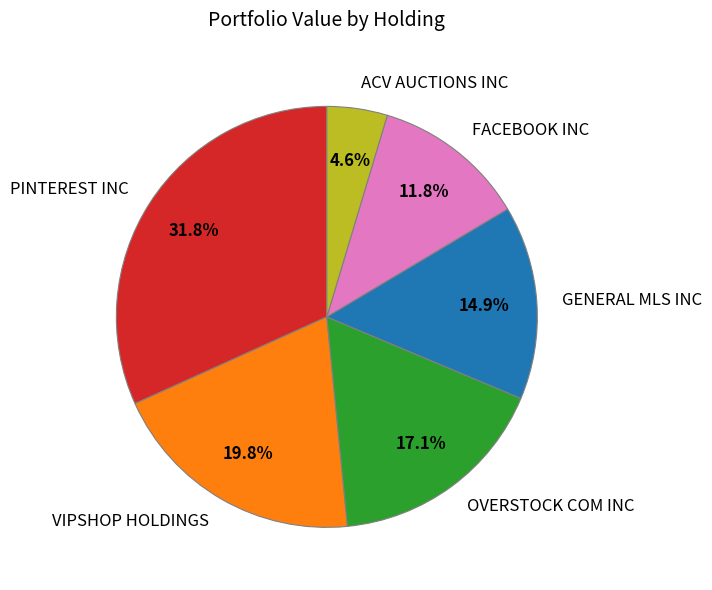

Between ACV AUCTIONS INC and FACEBOOK INC, which is larger?

FACEBOOK INC